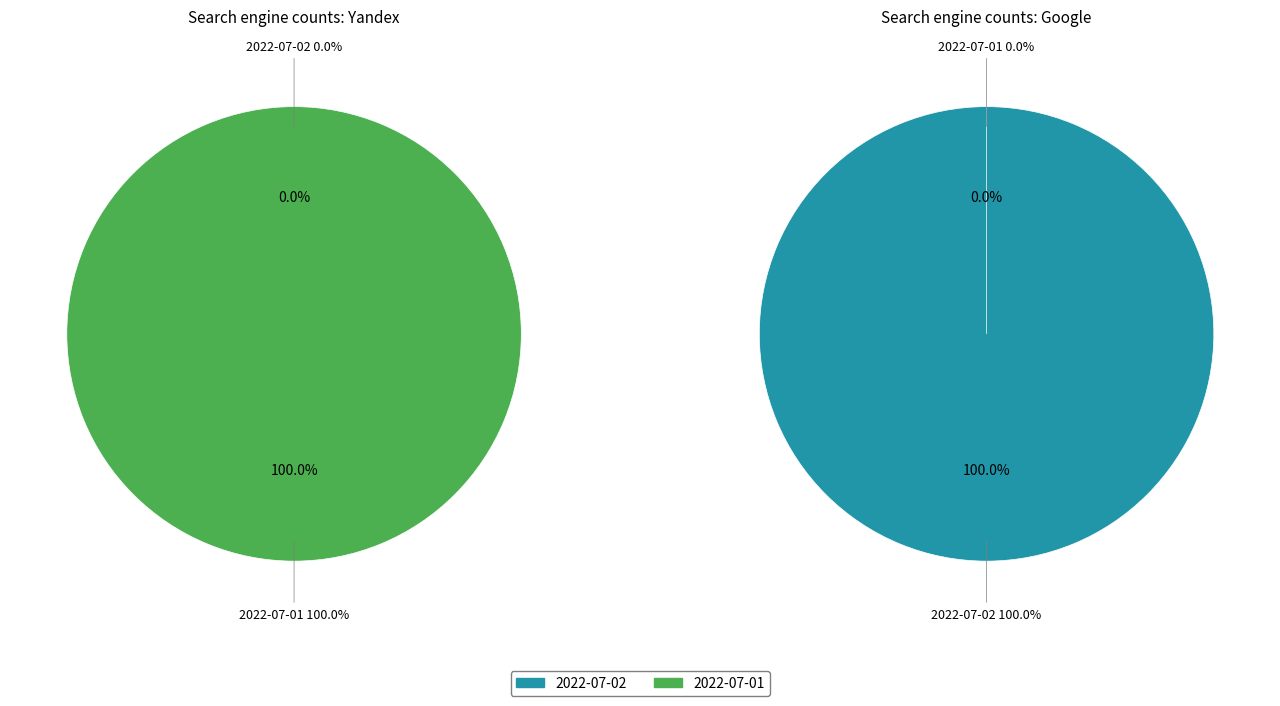

Does 2022-07-01 account for over 50% of the chart?

Yes